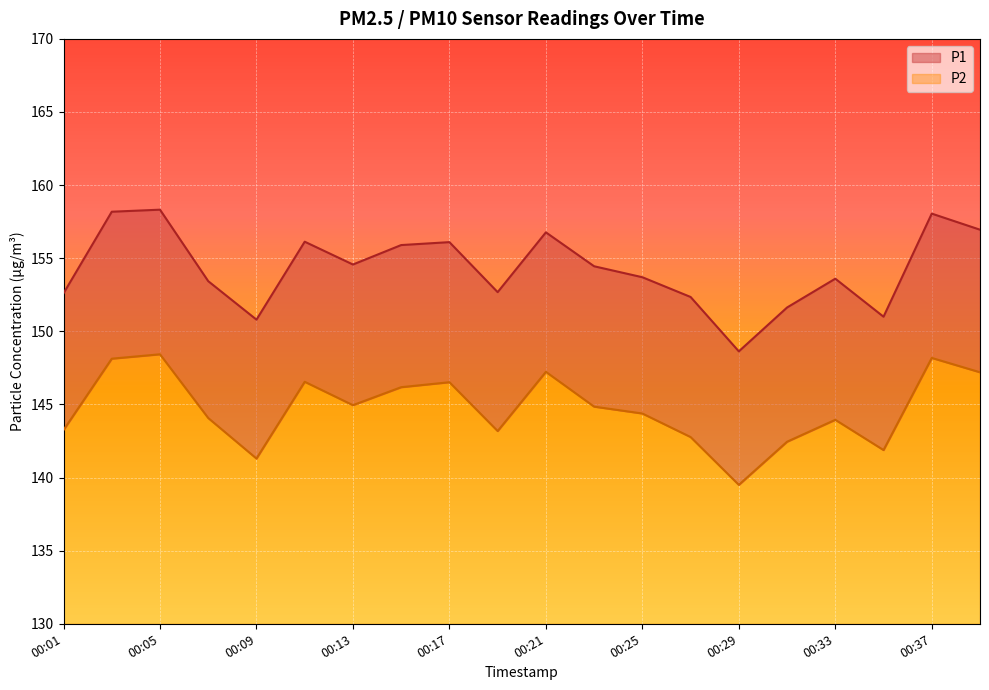

In P1, how many points are higher than both neighbors (excluding endpoints)?

6